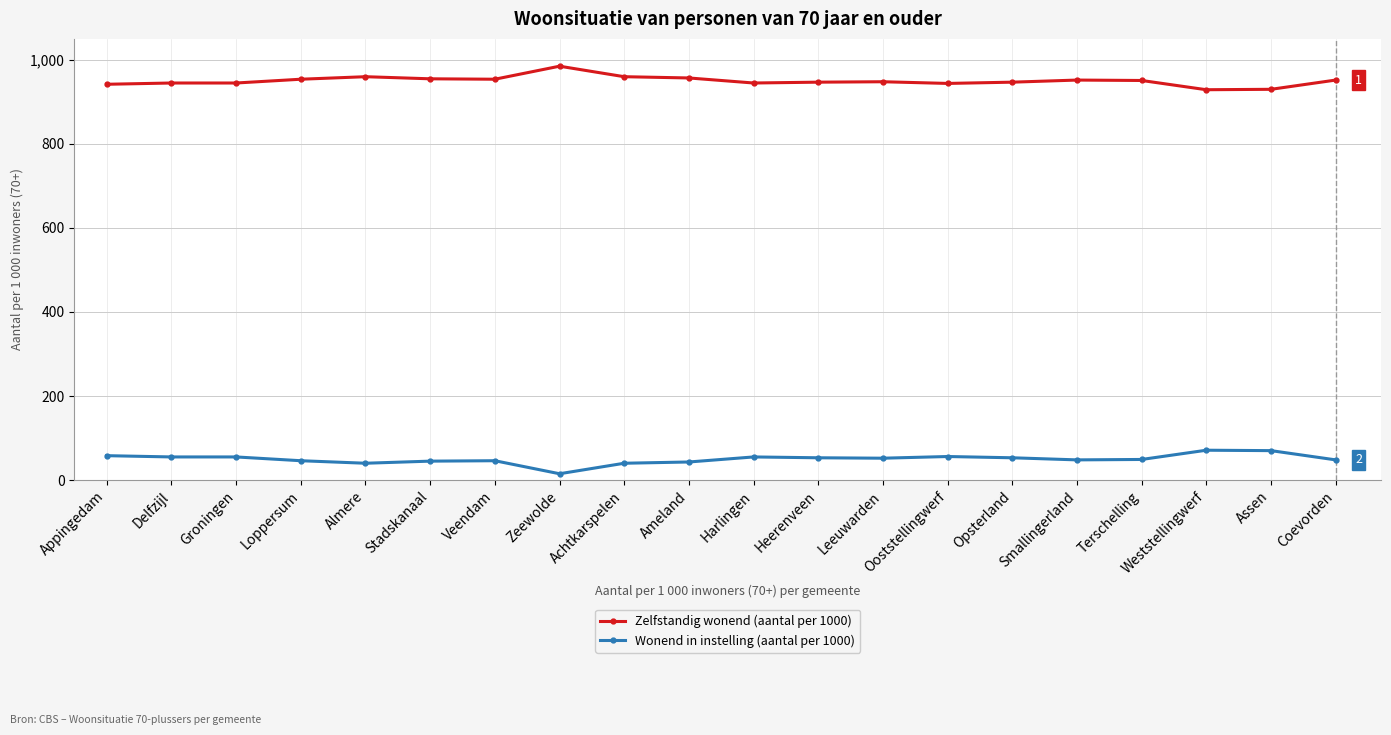

What is the value of the Zelfstandig wonend (aantal per 1000) point at the 16th from the left?

952